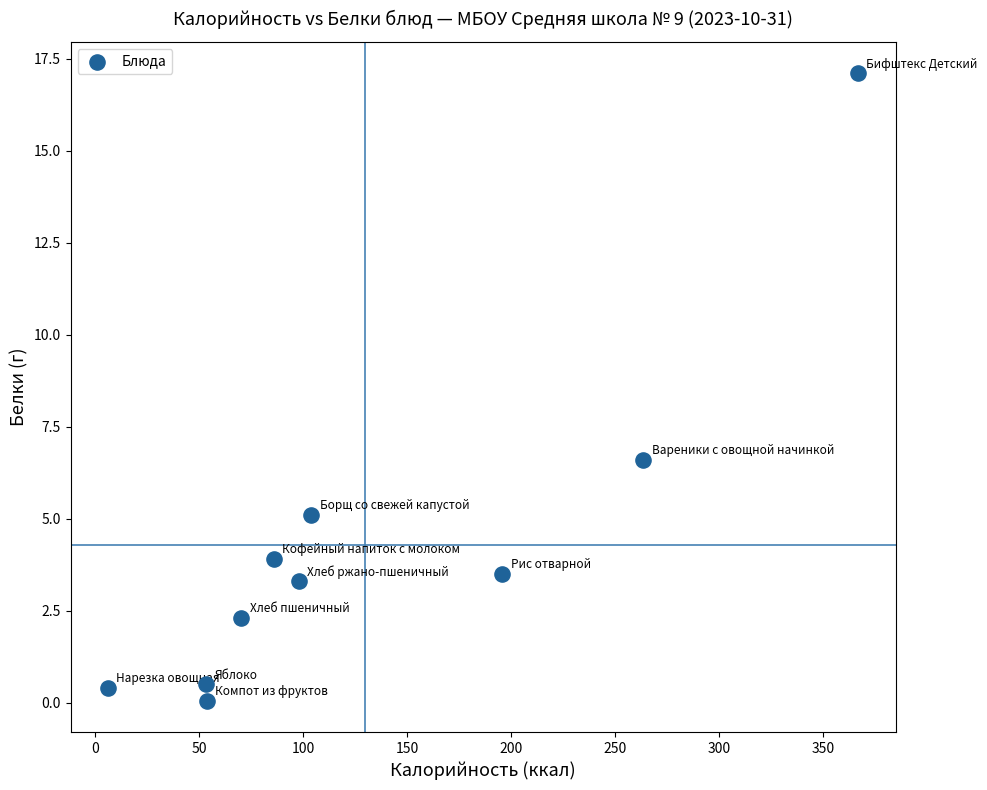

What is the average X value?

129.7